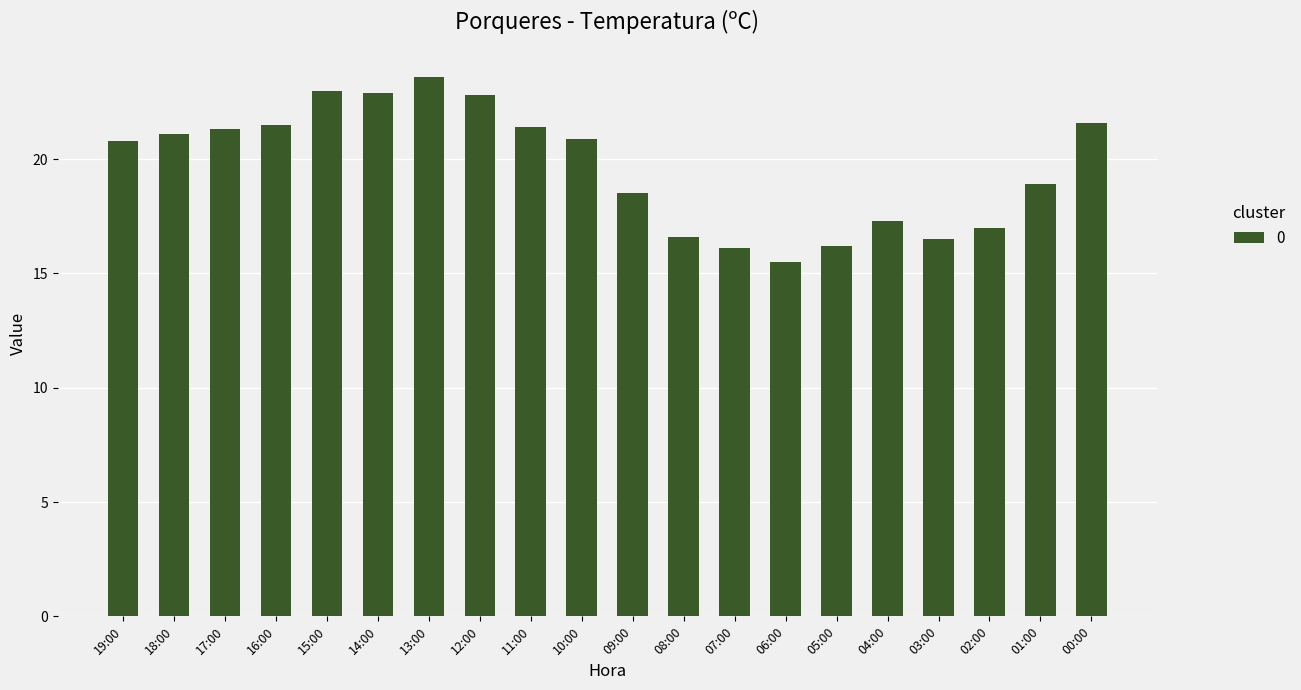

At which category does the chart reach its peak across all series?

13:00